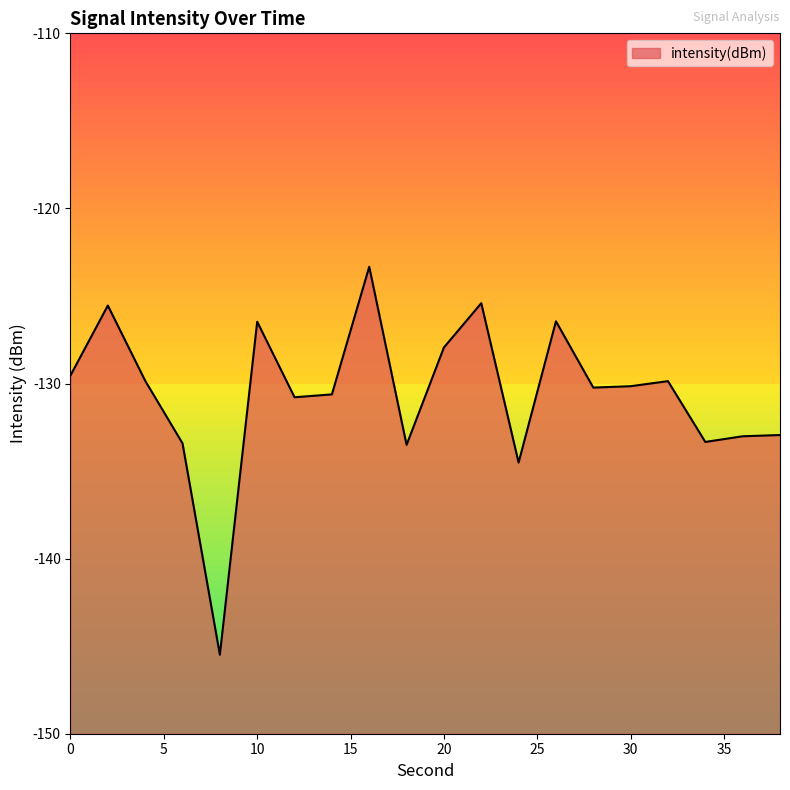

Rank the categories by value from lowest to highest.

8, 24, 18, 6, 34, 36, 38, 12, 14, 28, 30, 32, 4, 0, 20, 10, 26, 2, 22, 16